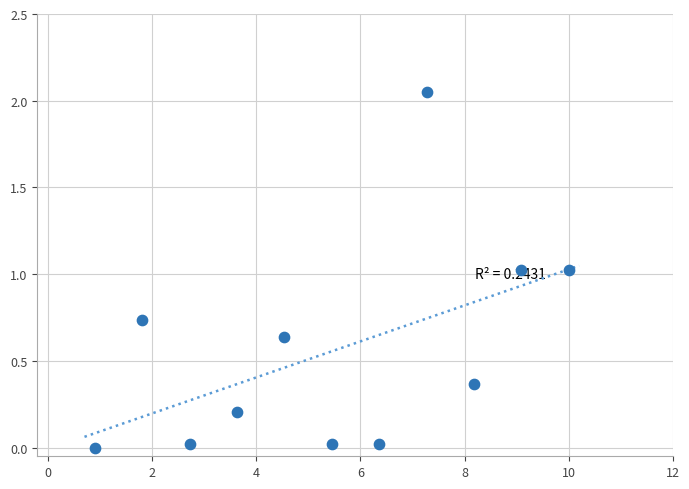

What is the average X value?

5.5